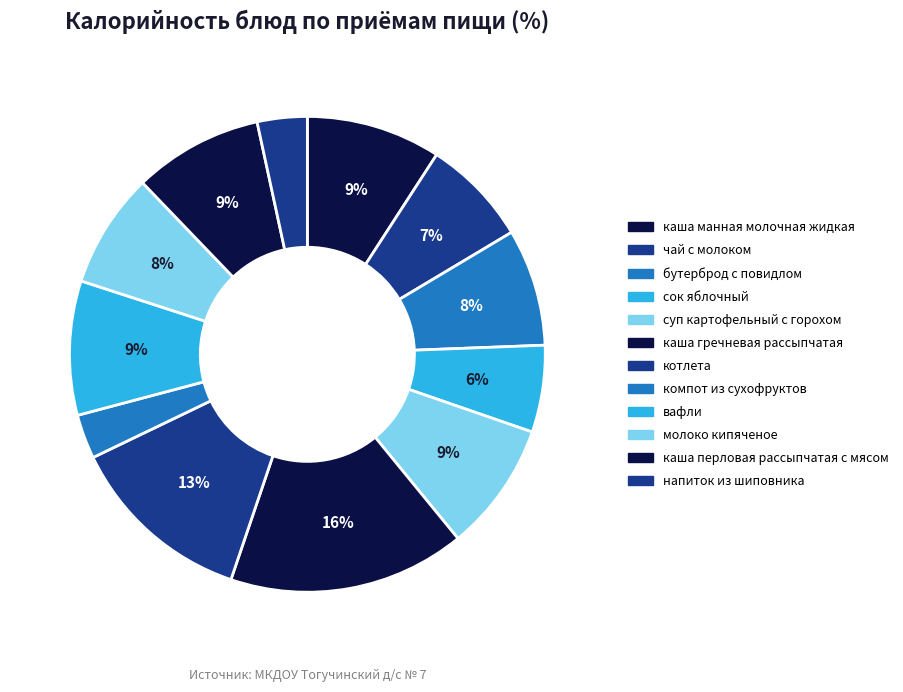

What percentage is the чай с молоком slice, to the nearest percent?

7%